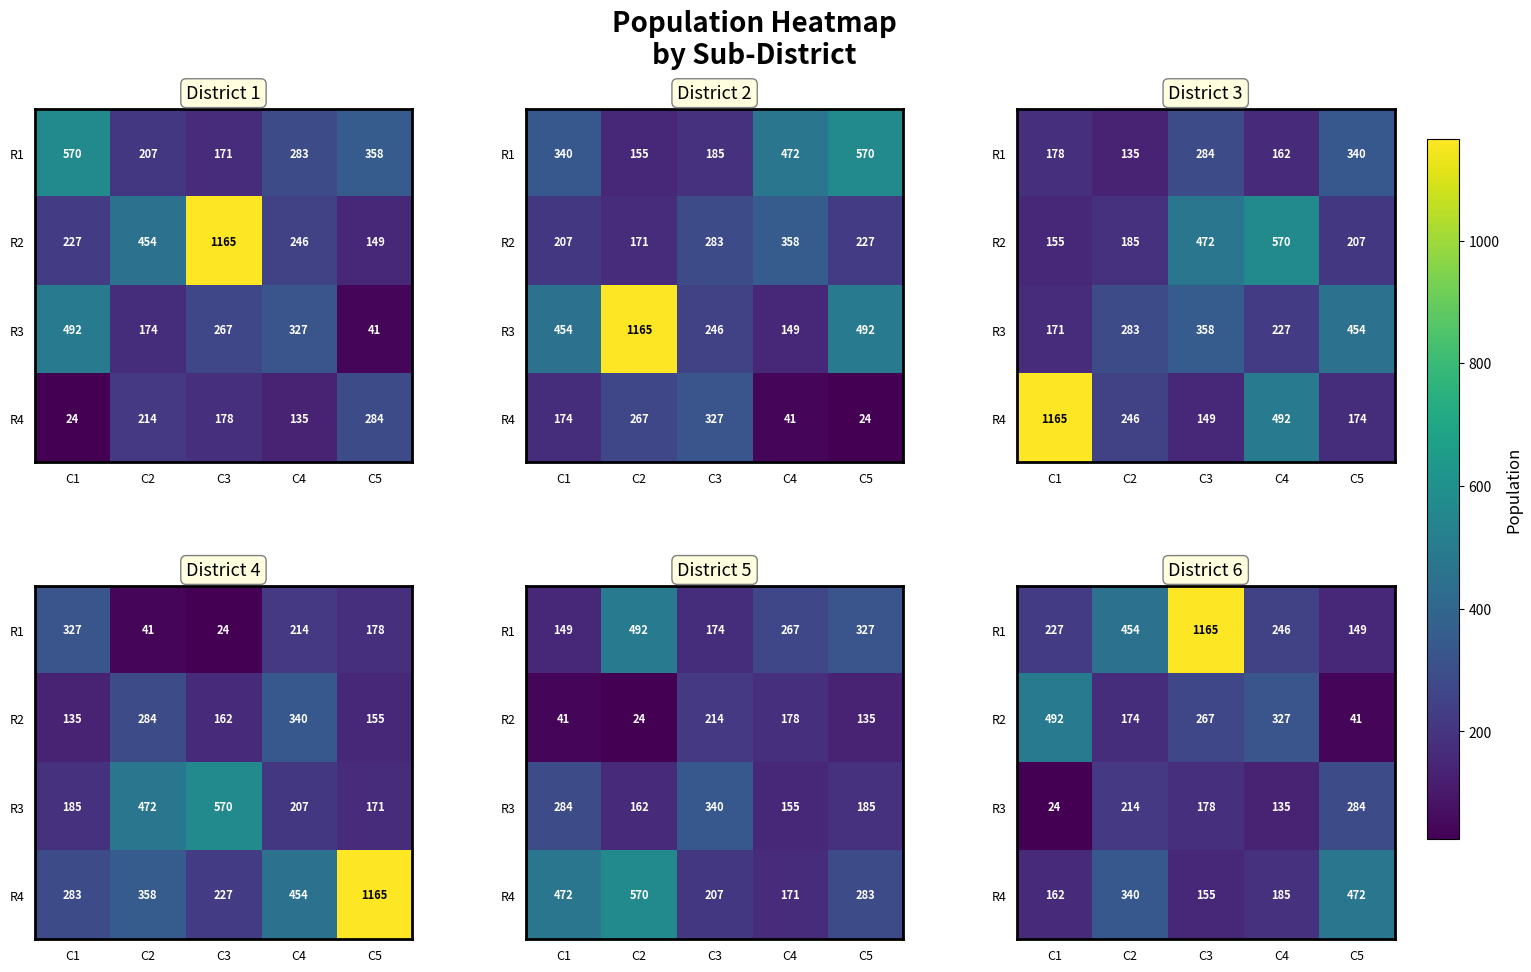

What is the minimum value shown in the chart?

24